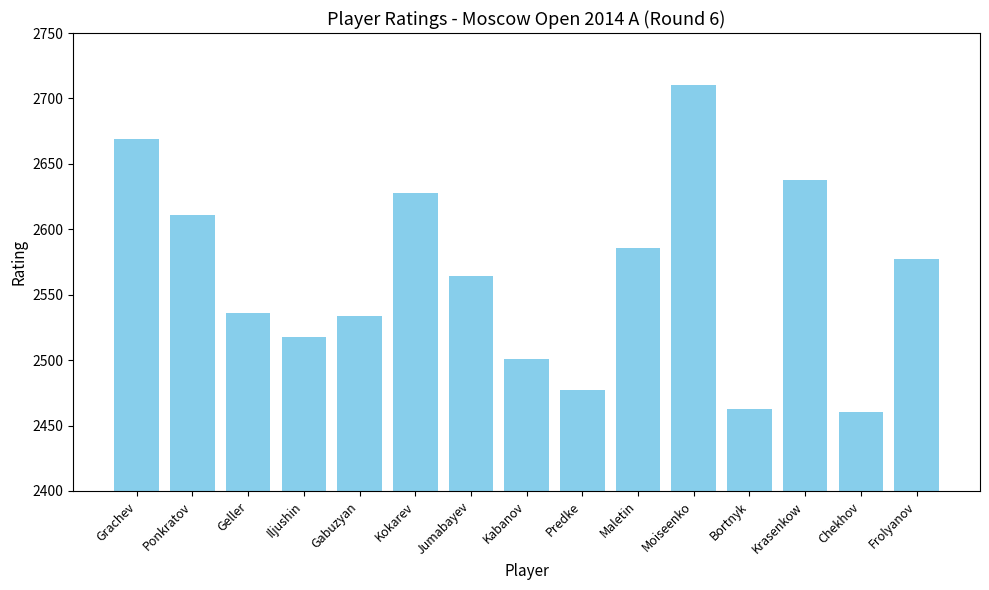

What is the value of the 11th bar from the left?

2710